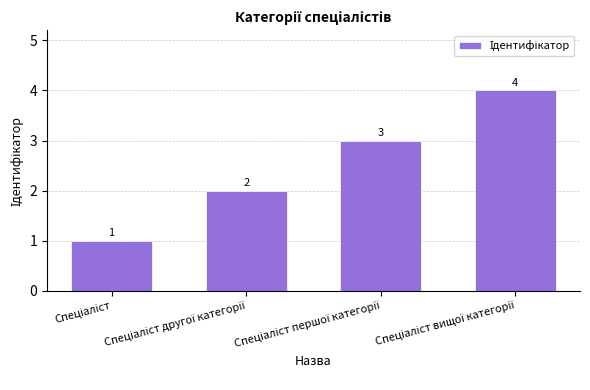

Count the values in the range 2 to 4.

3